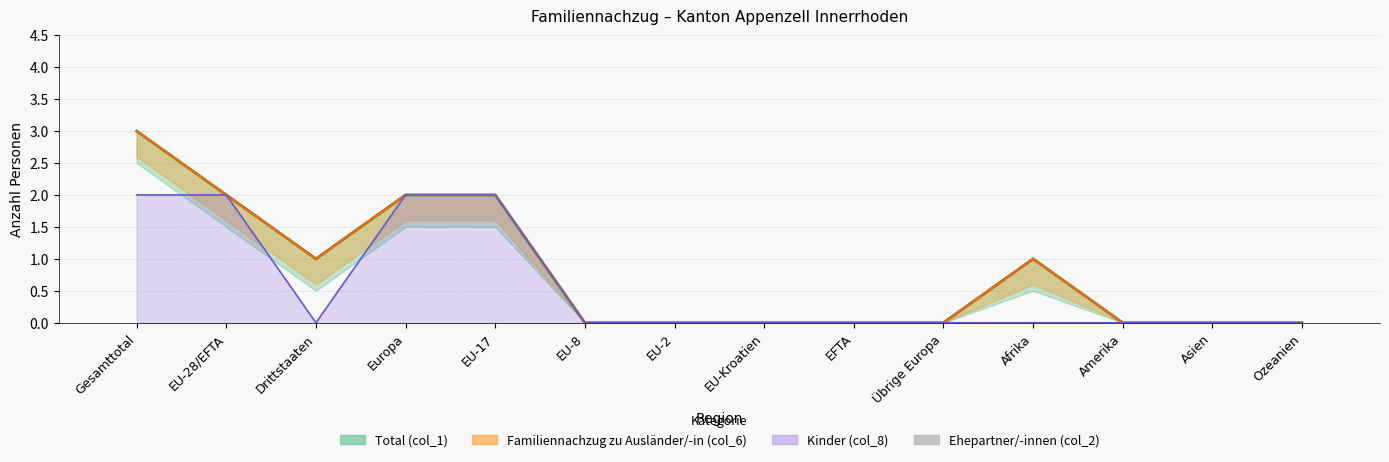

What is the approximate value of Kinder (col_8) at EU-17?

2